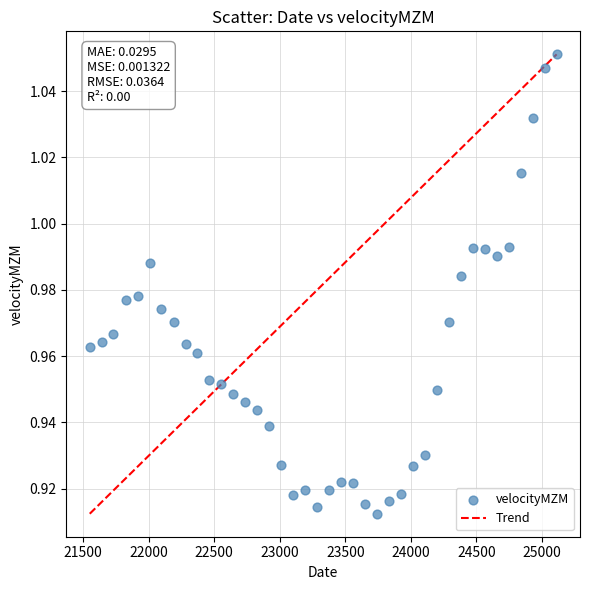

What is the range of X values (max minus min)?

3561.0